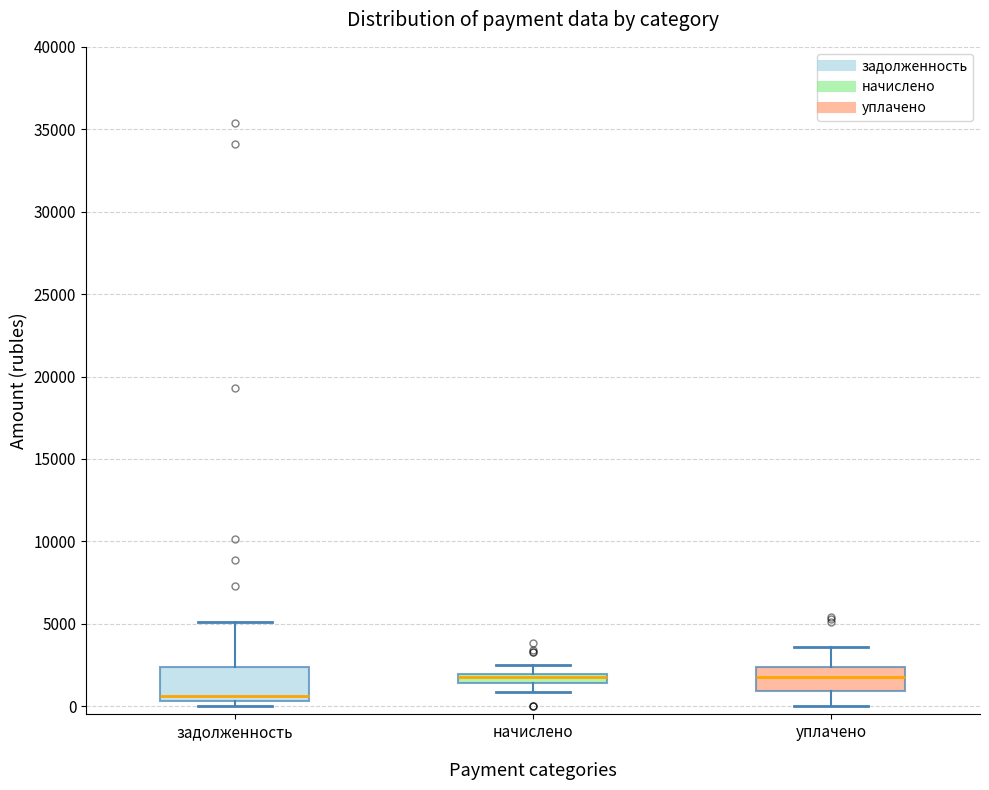

Where does the lower whisker of the box for начислено end on the y-axis? The values are not printed on the chart, so give them approximately, as read against the axis.

1000